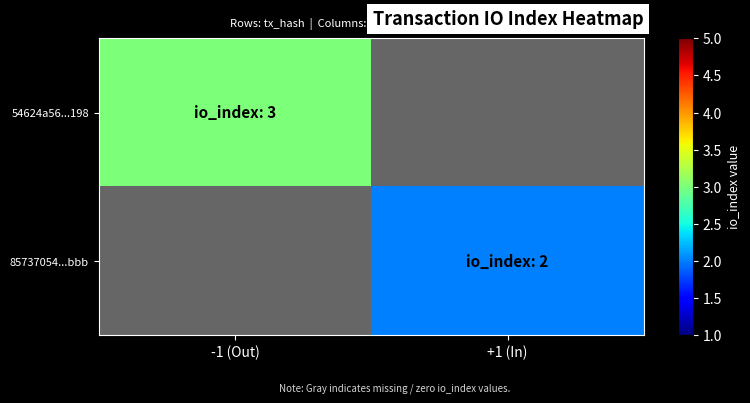

True or false: 85737054...bbb has a value of 0.7 at +1 (In).

False